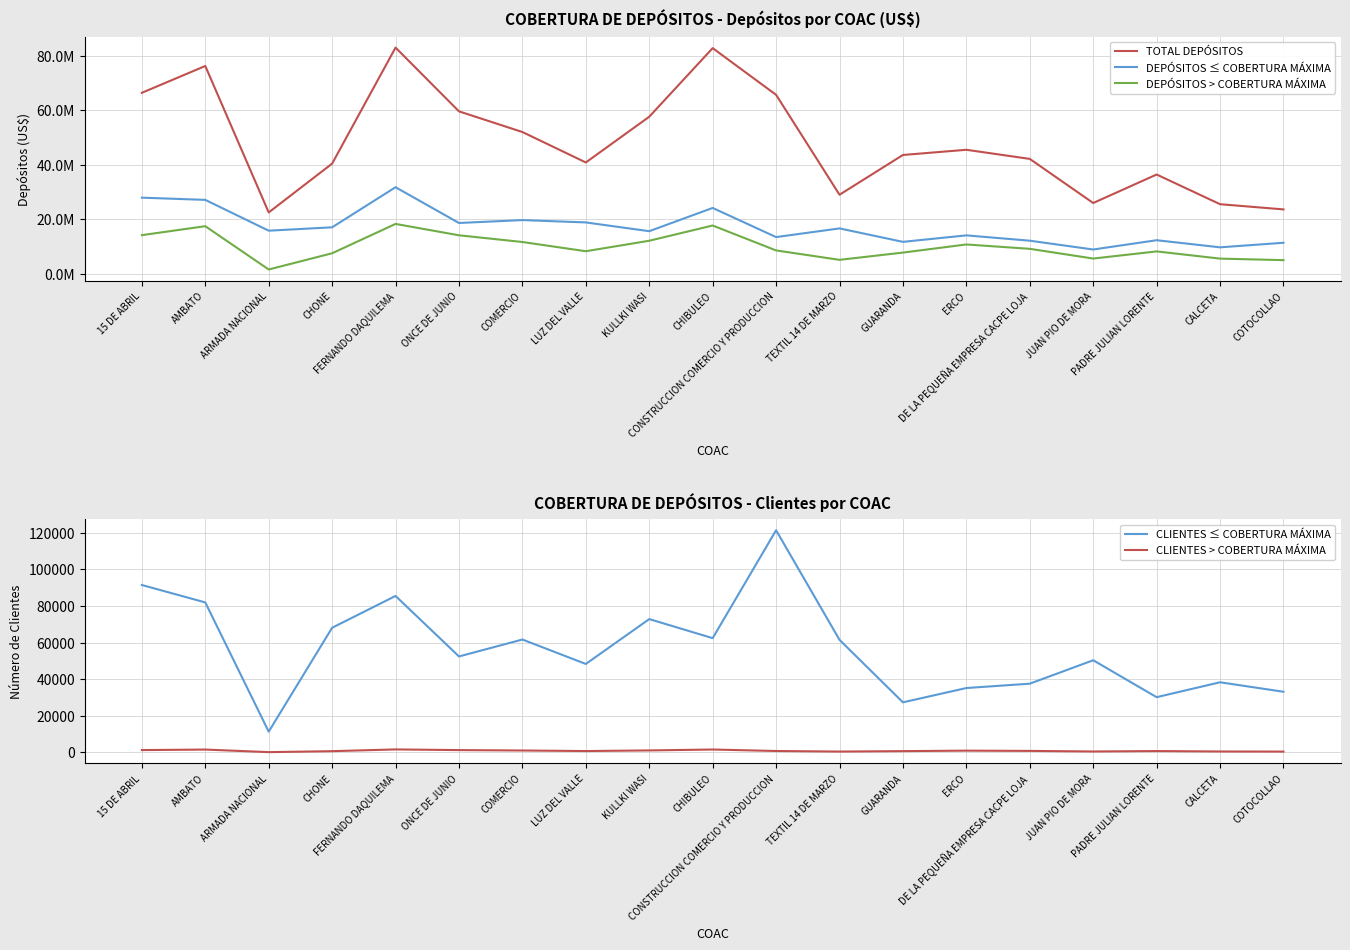

Rank the categories by CLIENTES ≤ COBERTURA MÁXIMA value from highest to lowest.

CONSTRUCCION COMERCIO Y PRODUCCION, 15 DE ABRIL, FERNANDO DAQUILEMA, AMBATO, KULLKI WASI, CHONE, CHIBULEO, COMERCIO, TEXTIL 14 DE MARZO, ONCE DE JUNIO, JUAN PIO DE MORA, LUZ DEL VALLE, CALCETA, DE LA PEQUEÑA EMPRESA CACPE LOJA, ERCO, COTOCOLLAO, PADRE JULIAN LORENTE, GUARANDA, ARMADA NACIONAL